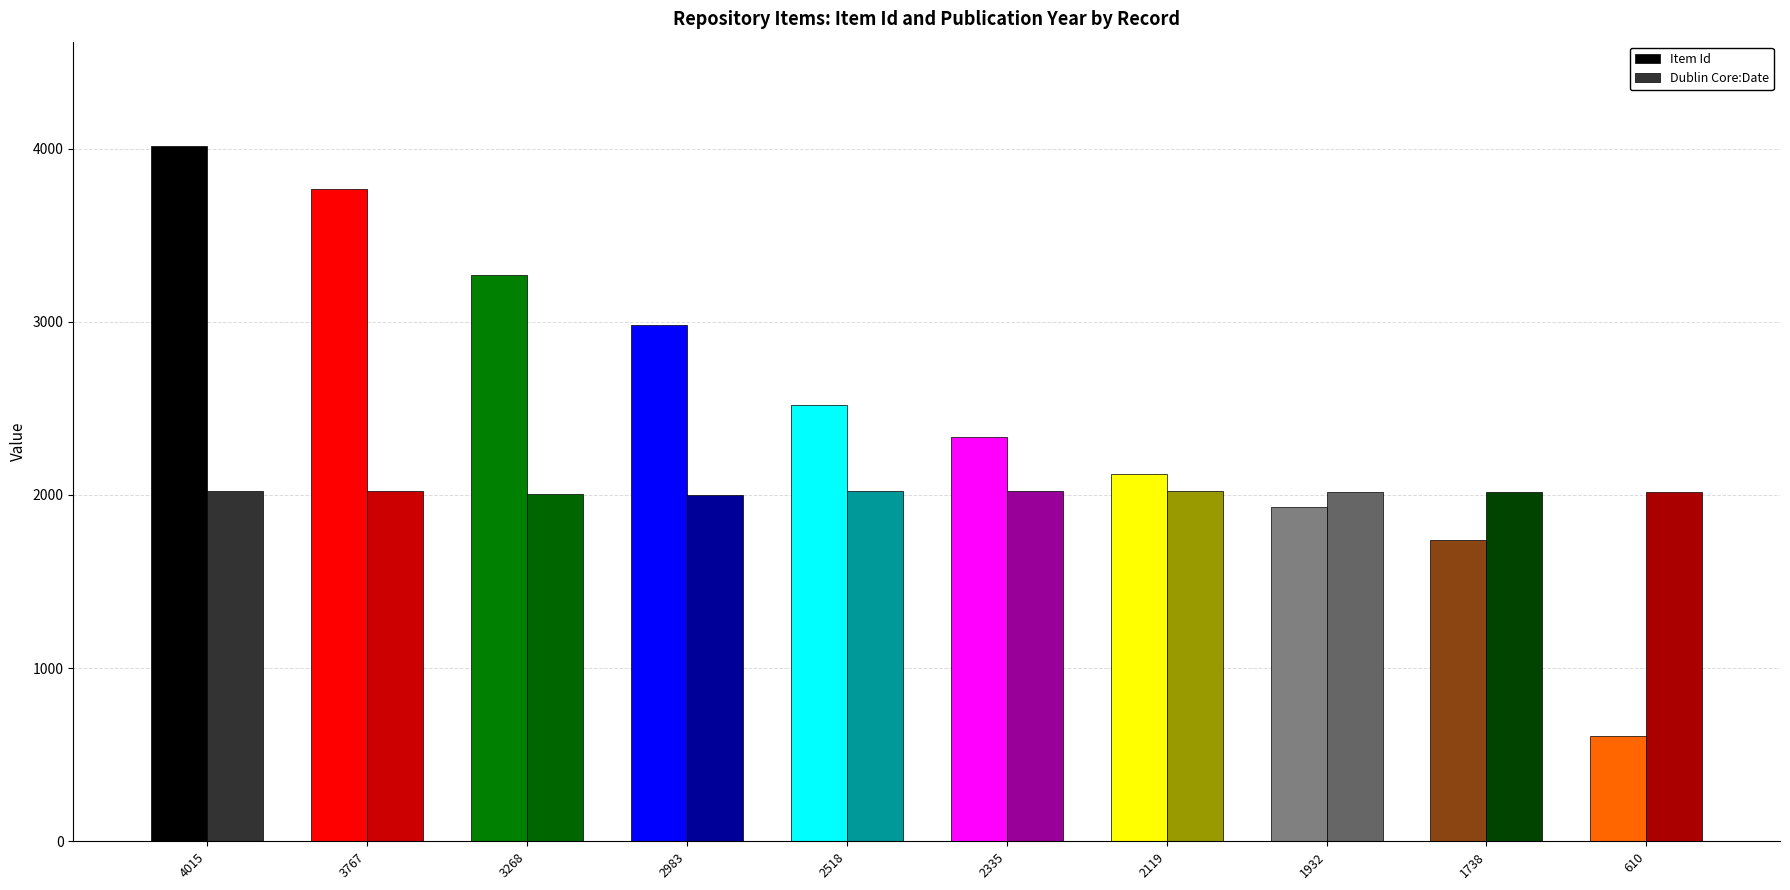

Is it true that Item Id equals 671 at 2518?

False